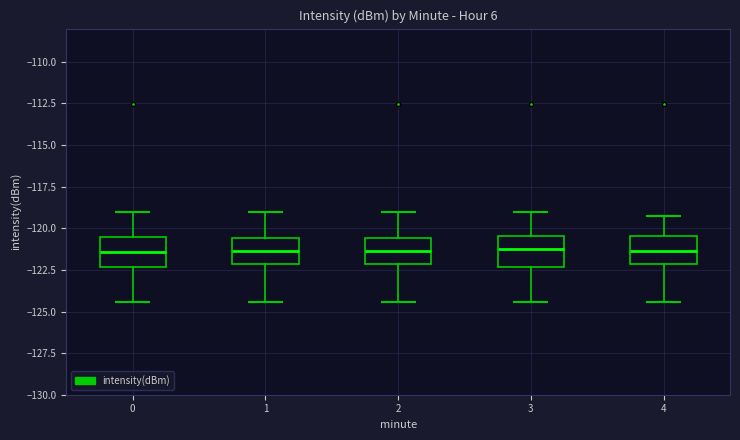

Where is the lower edge of the box at x = 2 on the y-axis? The values are not printed on the chart, so give them approximately, as read against the axis.

-122.0